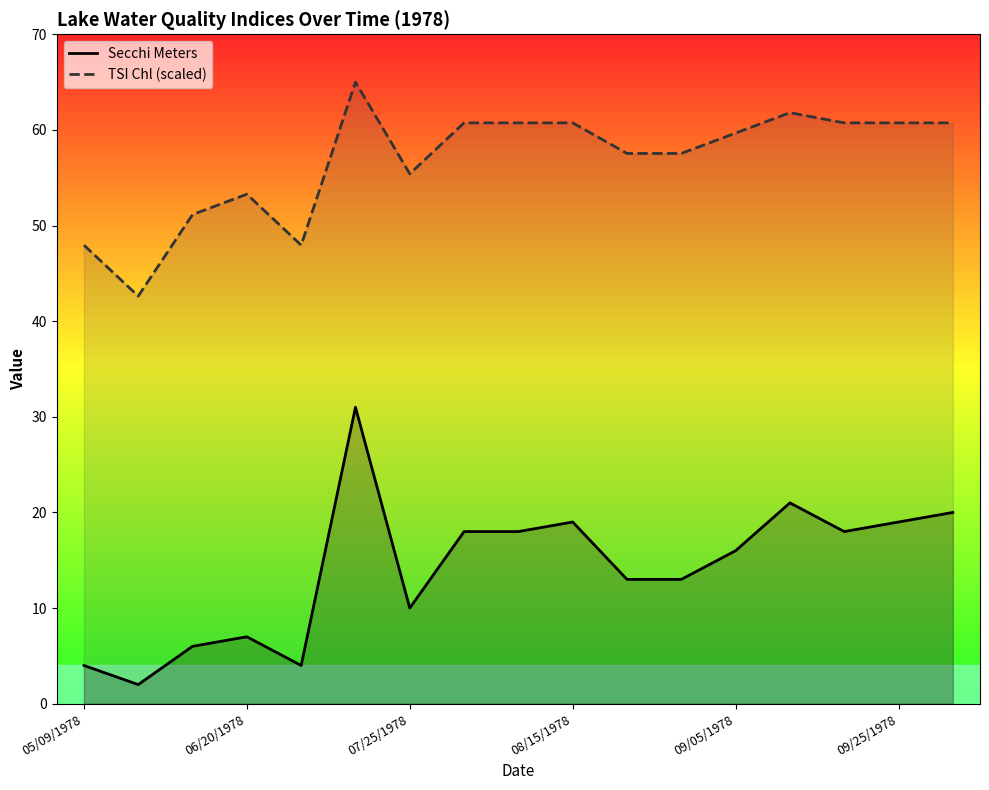

What is the maximum value shown in the chart?

65.0